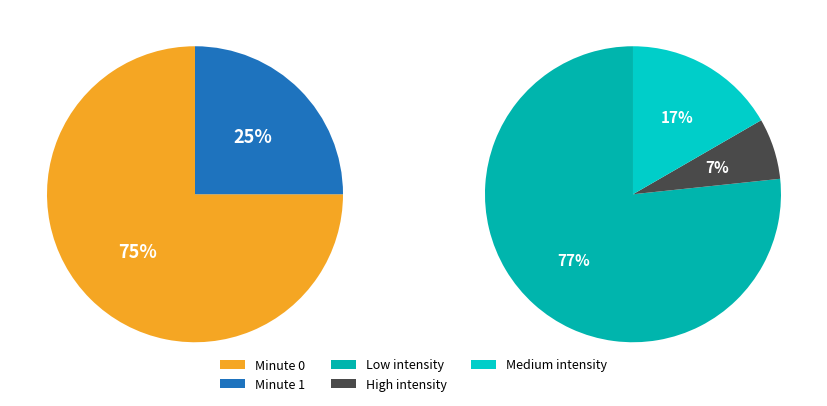

Is the sum of 33 and 24 greater than half?

No